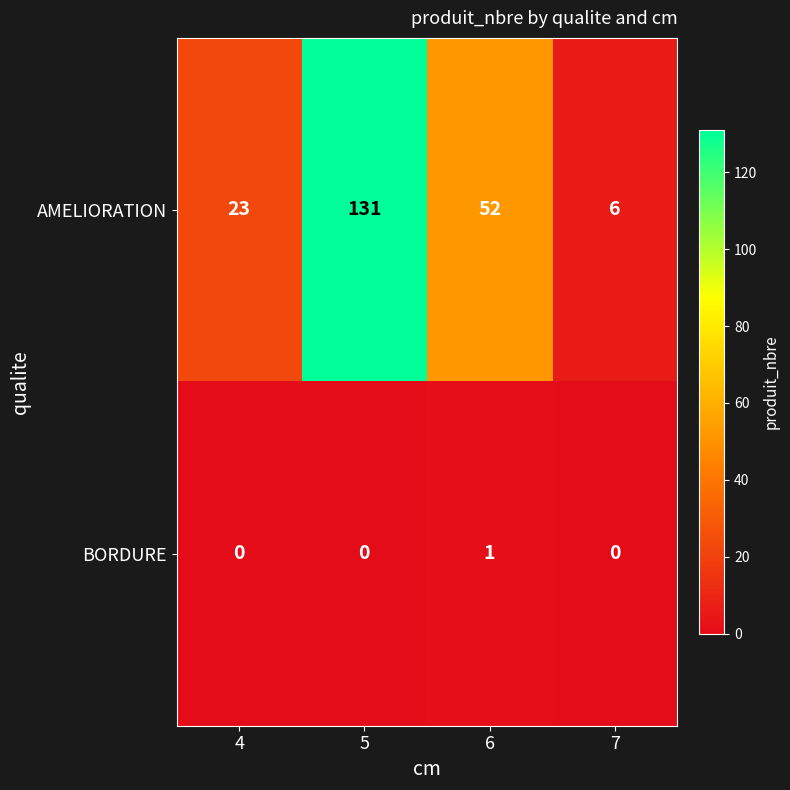

Which category has the highest value across all series?

5